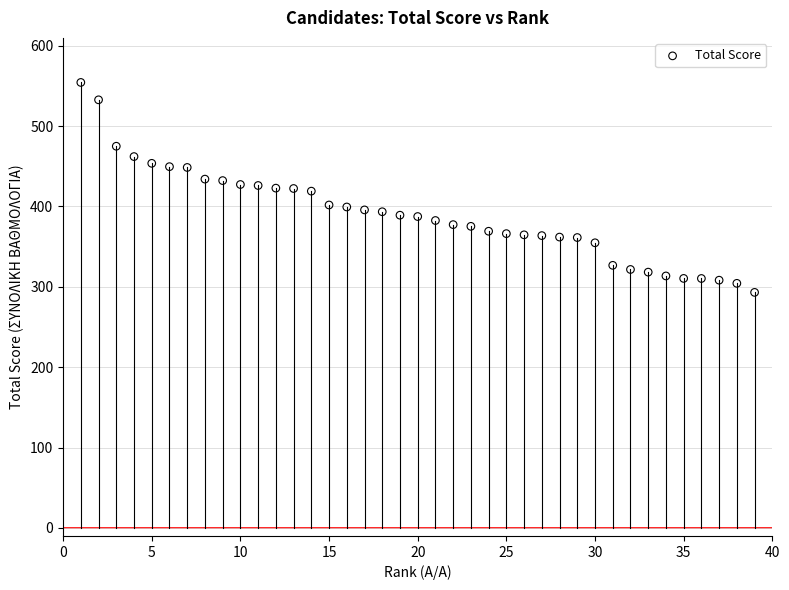

What is the range of X values (max minus min)?

38.0